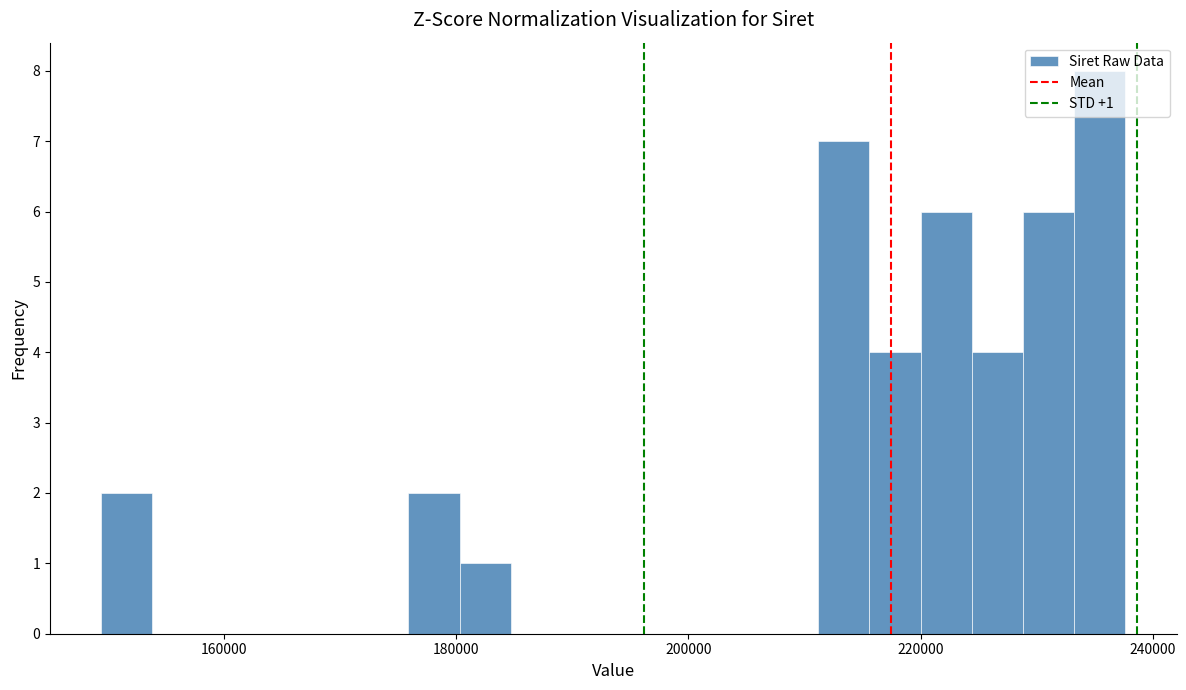

Read against the x-axis, roughly where is the centre of the tallest bar?

236000